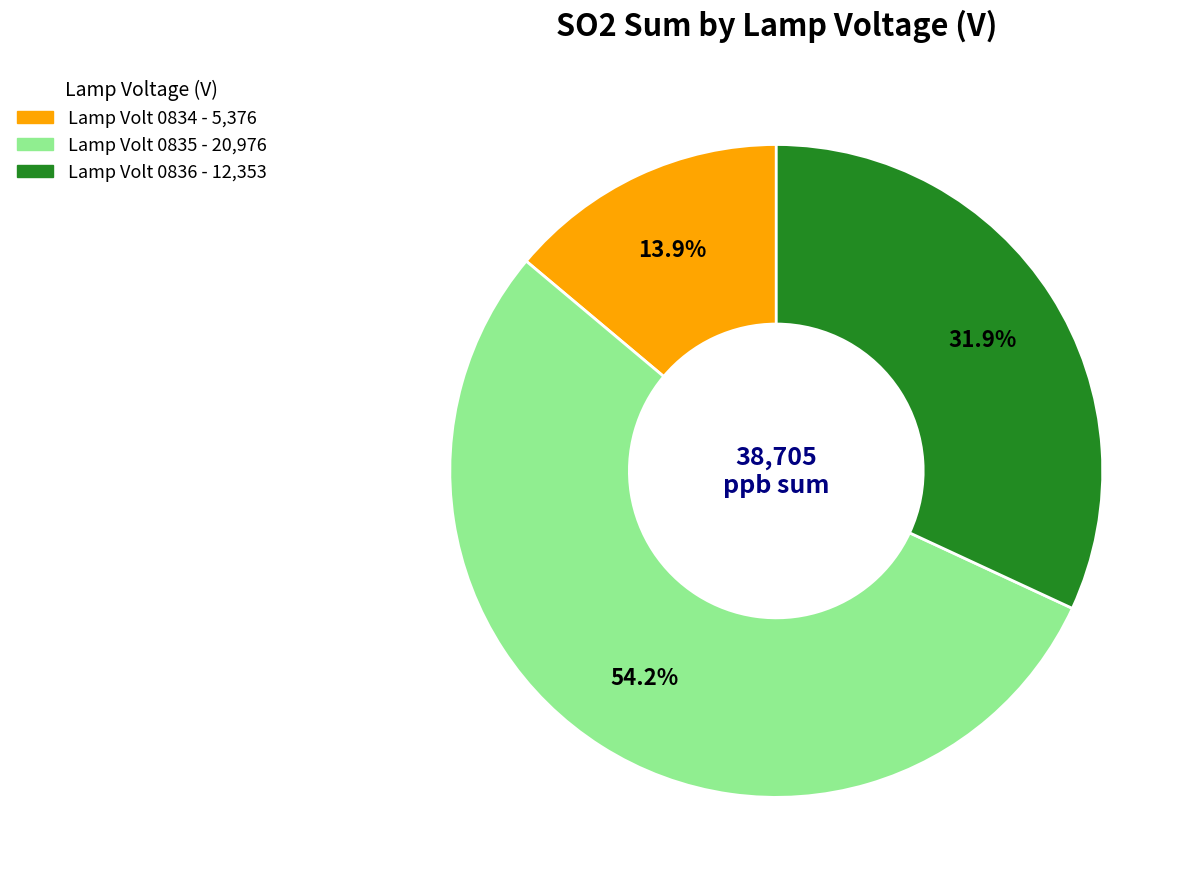

Is there any slice that represents more than half of the pie?

Yes